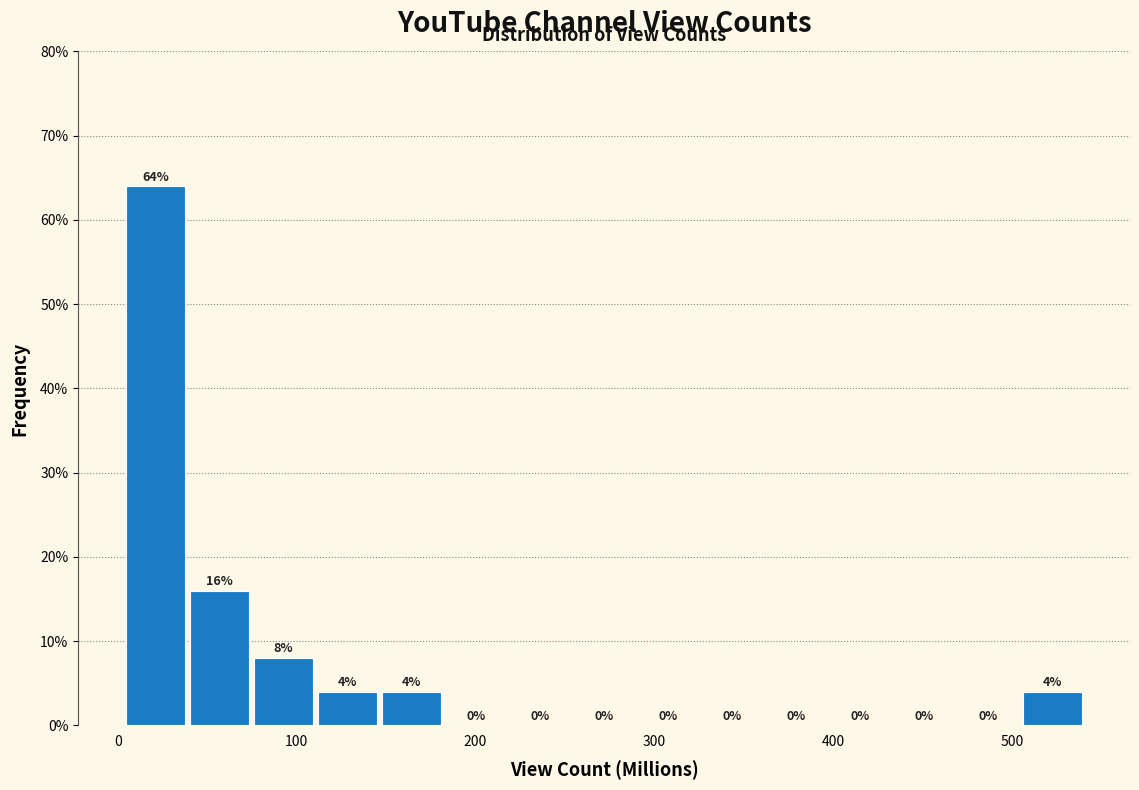

Around what value on the x-axis is the tallest bar? Give the approximate position of its centre, as read against the axis.

20